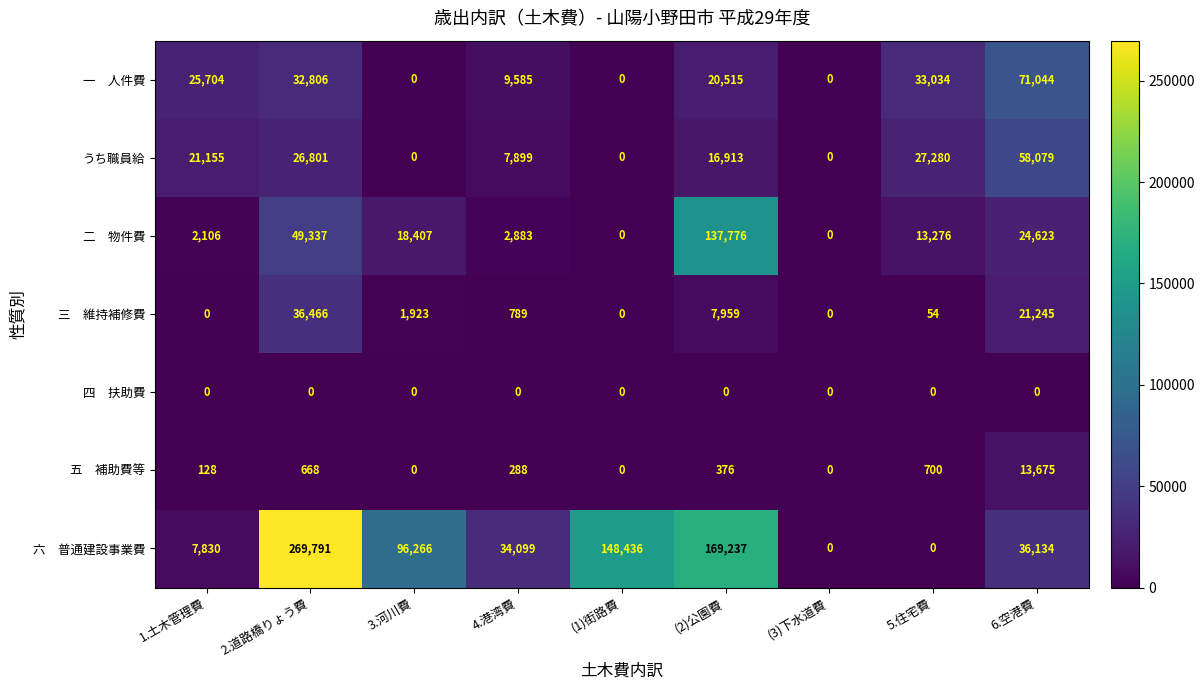

Is it true that うち職員給 equals -19822 at (3)下水道費?

False